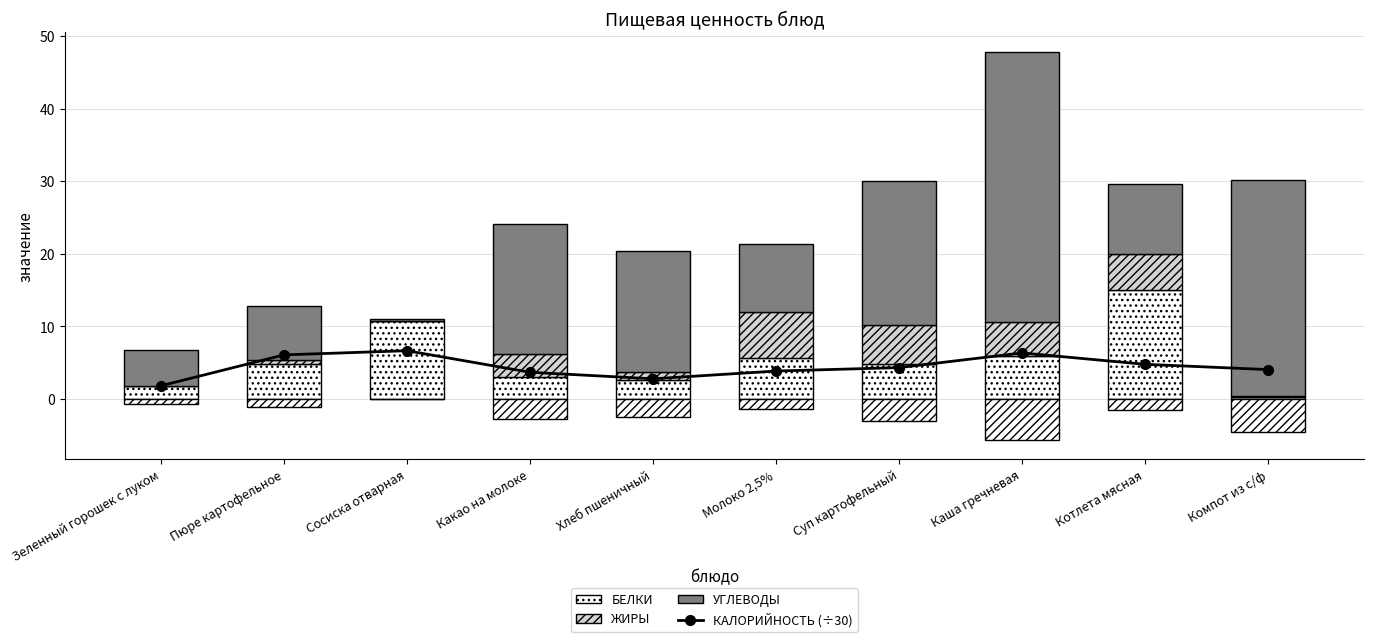

At which label is КАЛОРИЙНОСТЬ (÷30) closest to 4?

Компот из с/ф